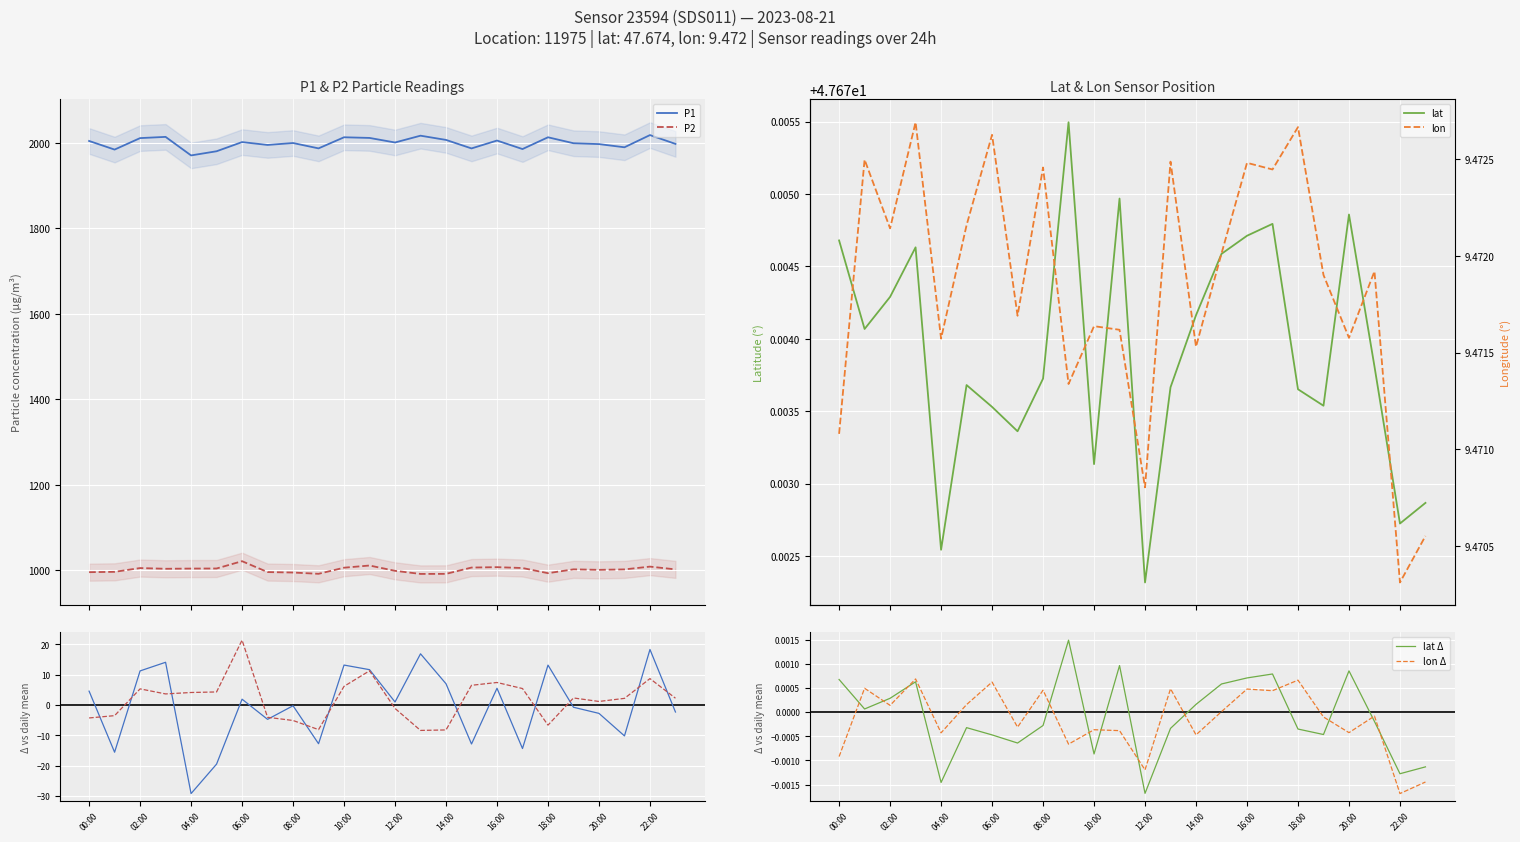

How many intersections are there between lon Δ and lat Δ?

12